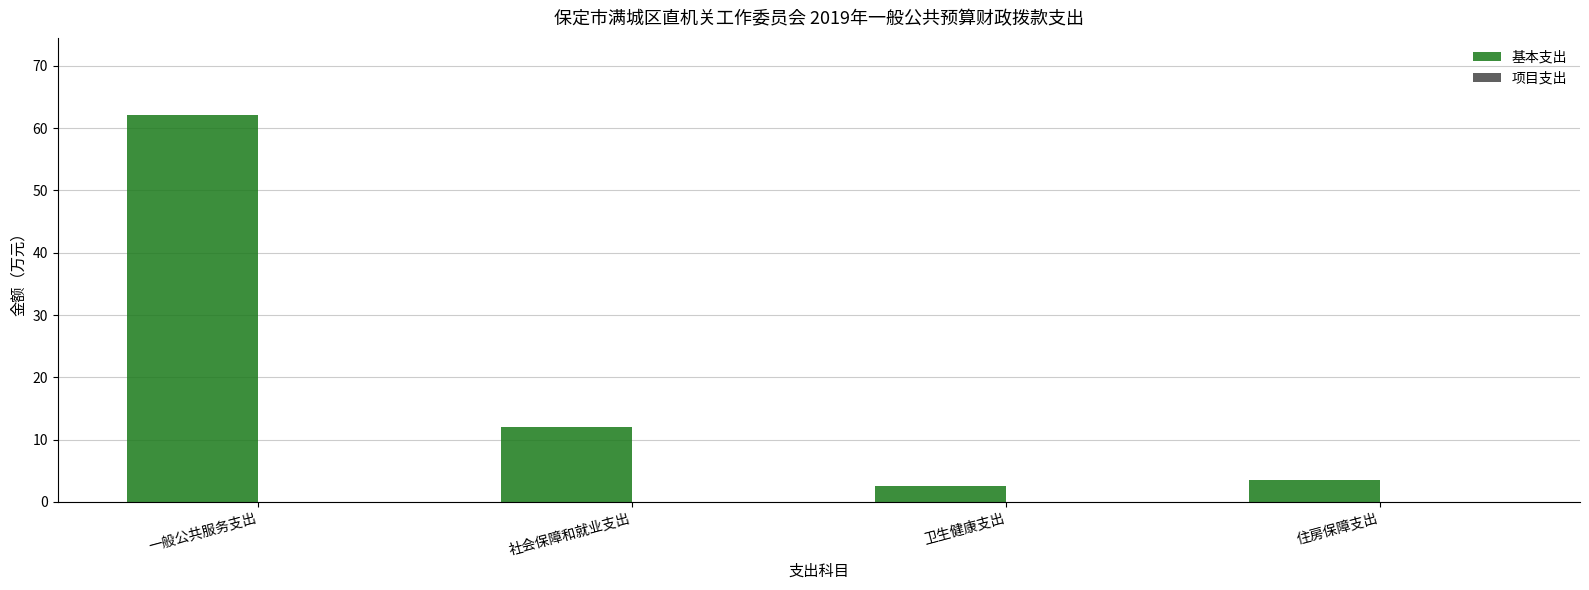

What position from the left is 社会保障和就业支出?

2